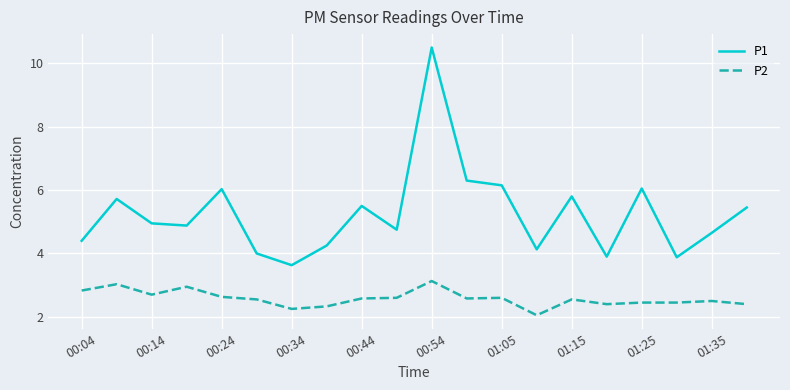

True or false: P1 and P2 cross at least once.

False